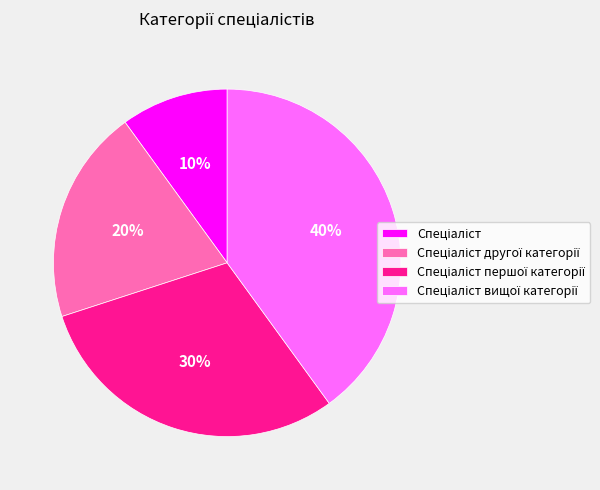

To the nearest percent, what is the average slice percentage?

25%